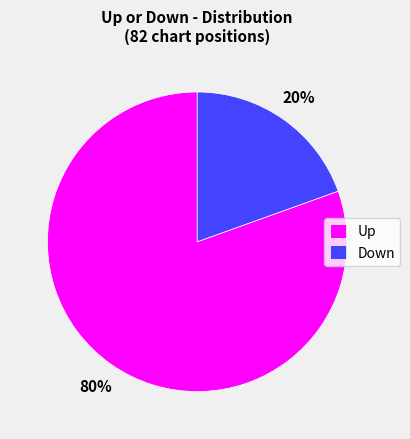

Is it true that Down is 20% of the pie?

True